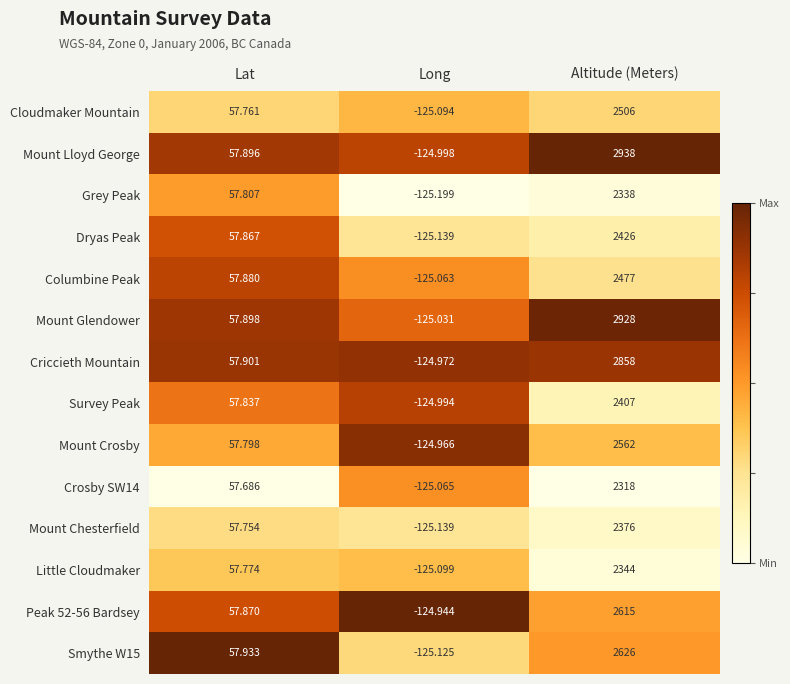

Where does the Mount Crosby series first go above 57?

Lat